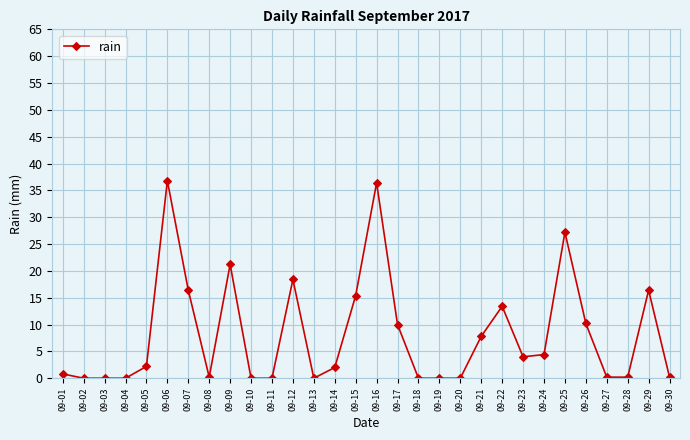

What is the change in value from 09-06 to 09-11?

-36.8